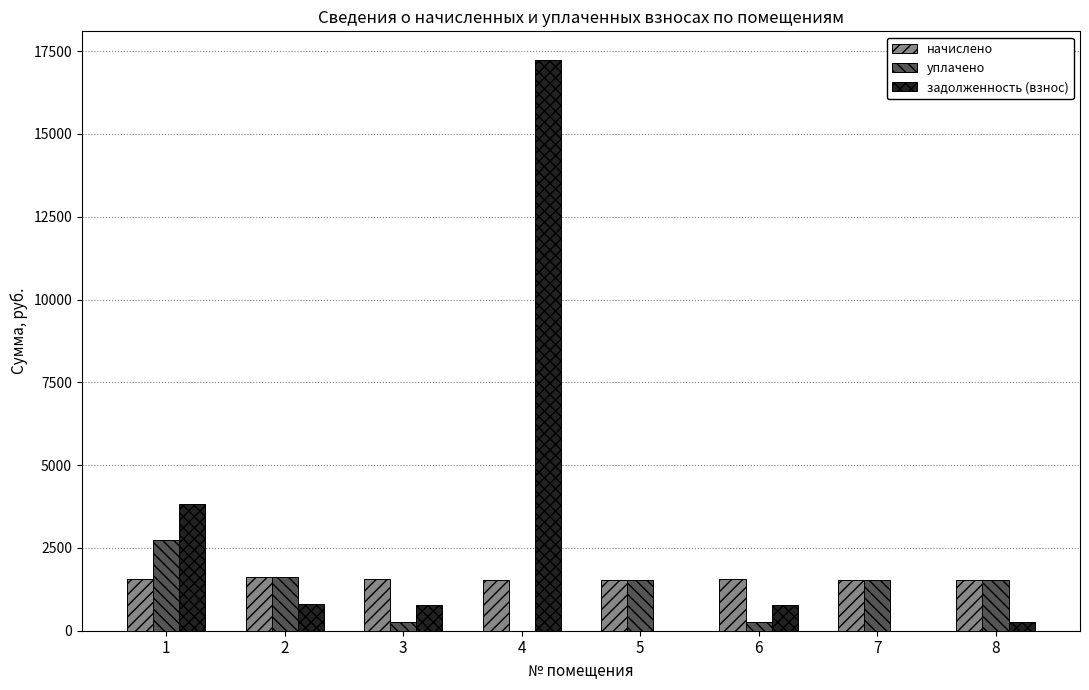

What is the difference between the начислено values at 4 and 5?

12.7